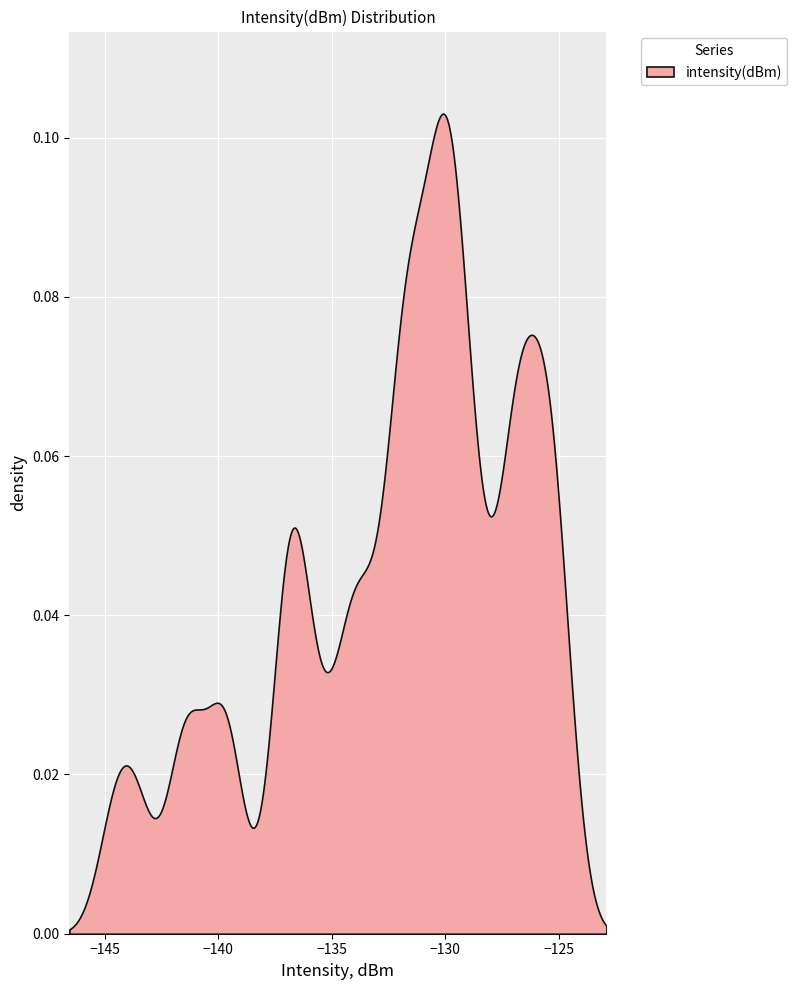

What is the sum of the values at 35 and 27?

-261.7